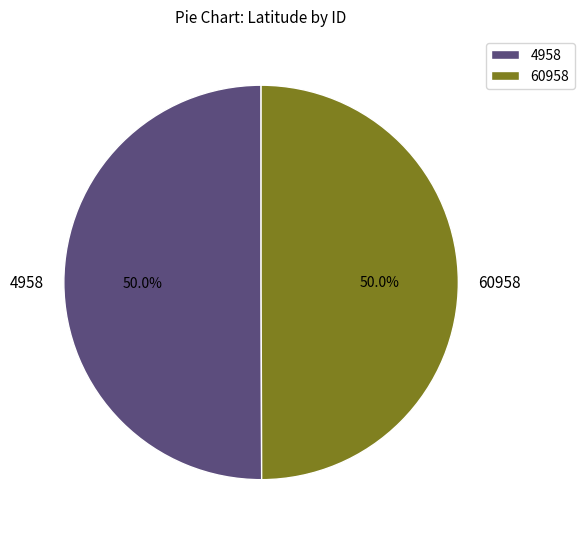

Count the number of slices in the pie.

2